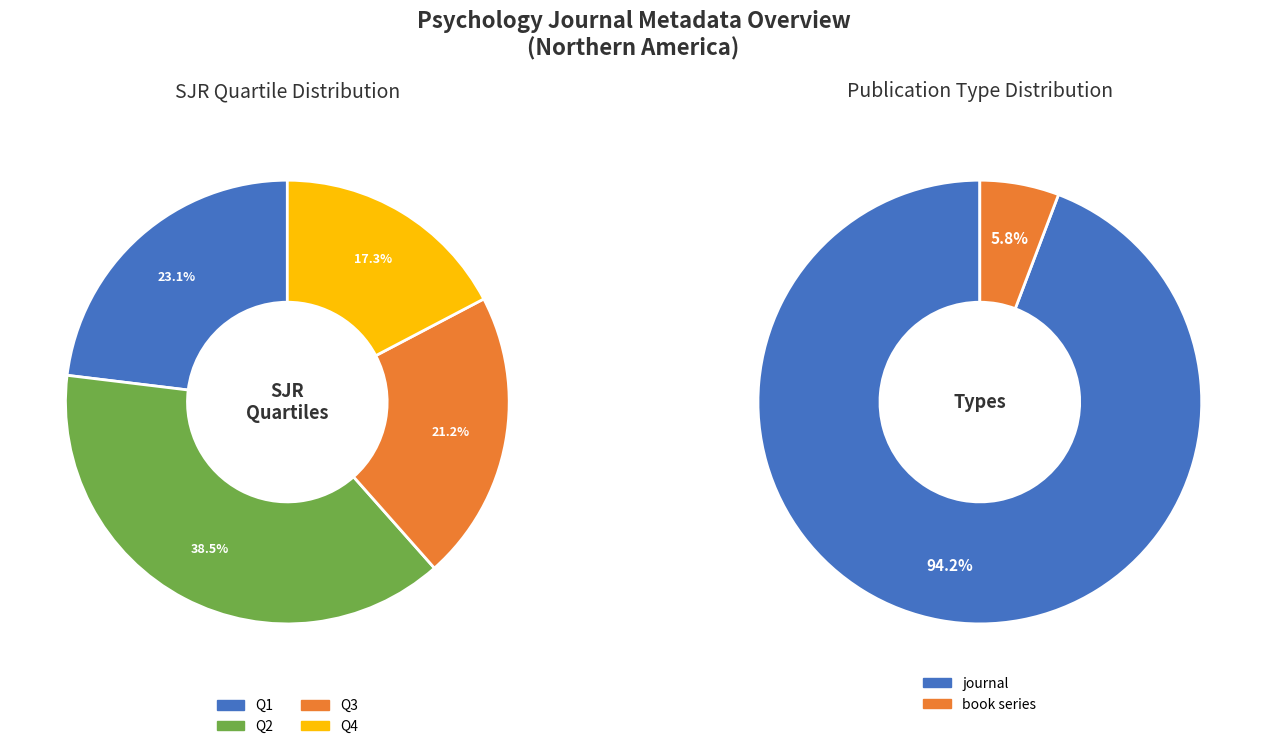

What percentage is NOT represented by Q1?

76.9%